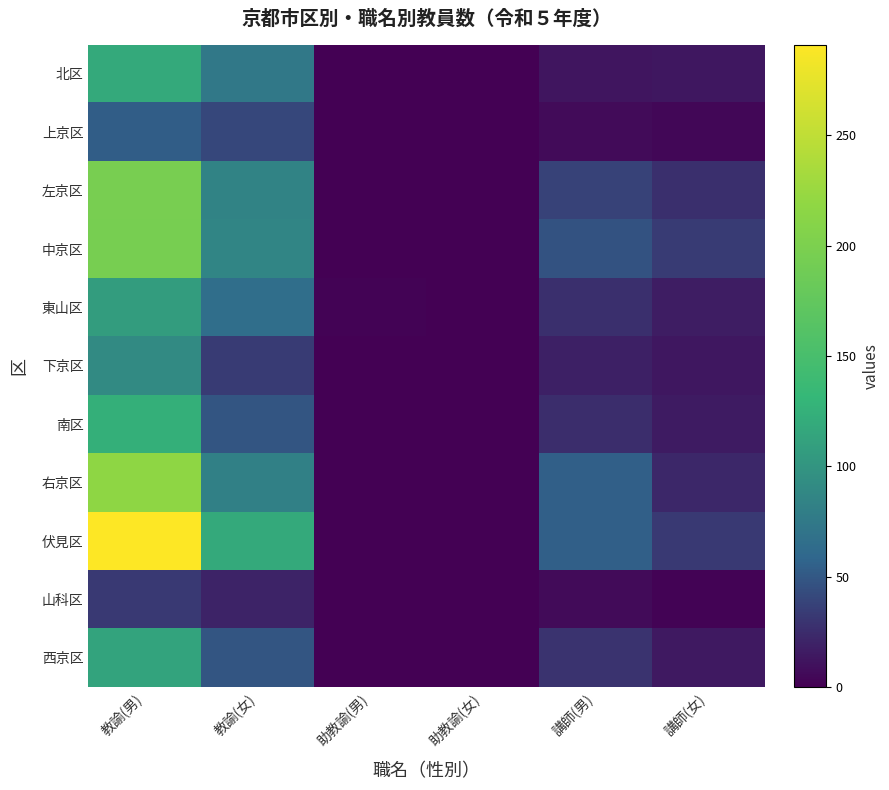

What is the greatest value displayed?

291